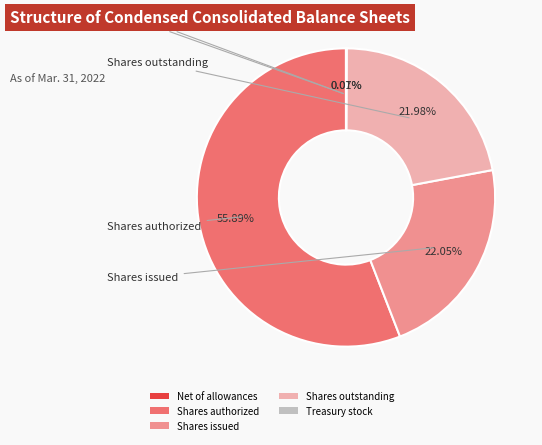

Is Shares outstanding the majority of the pie?

No